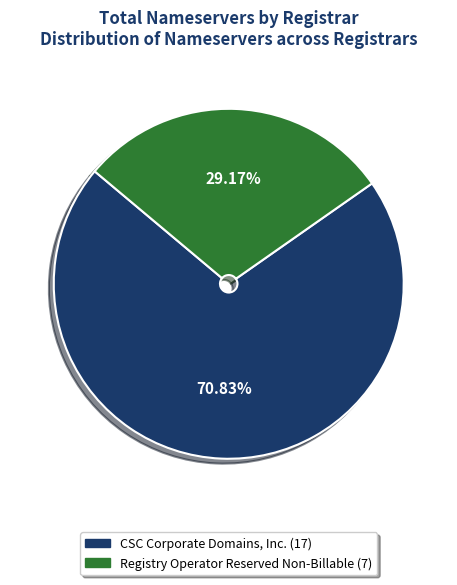

Count the number of slices in the pie.

2